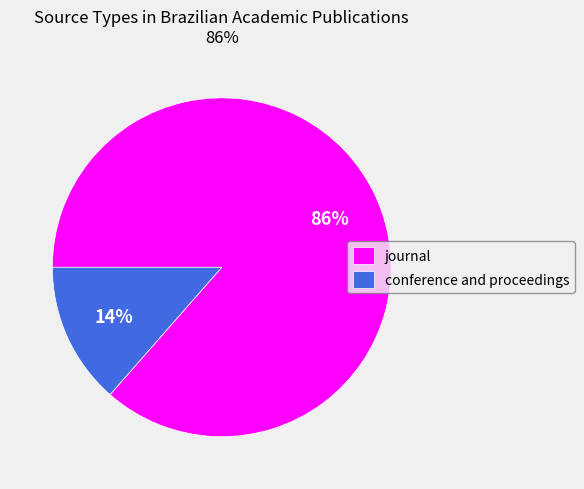

To the nearest percent, what is the combined percentage of conference and proceedings and journal?

100%